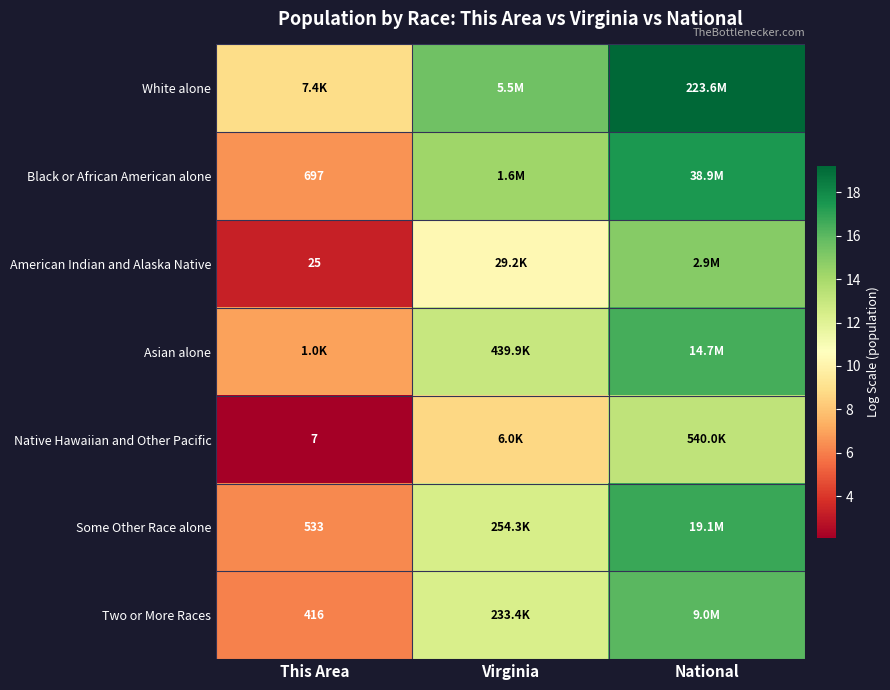

At This Area, list the series in order from smallest to largest.

Native Hawaiian and Other Pacific, American Indian and Alaska Native, Two or More Races, Some Other Race alone, Black or African American alone, Asian alone, White alone